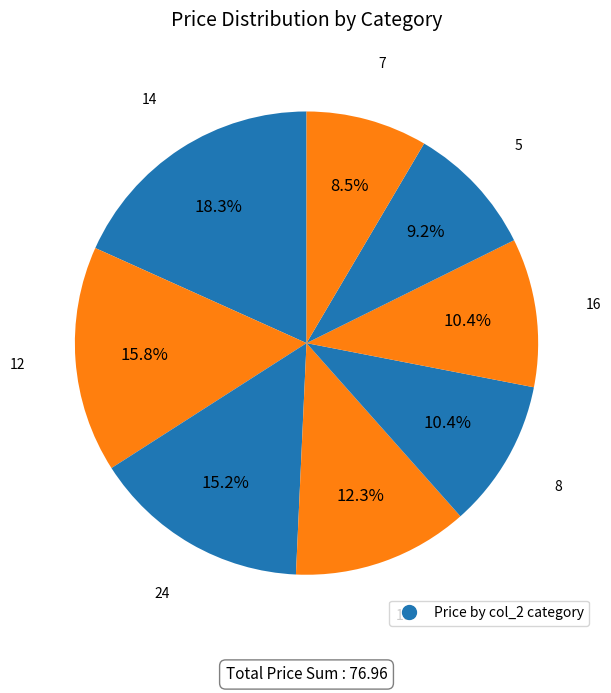

Count the number of slices in the pie.

8